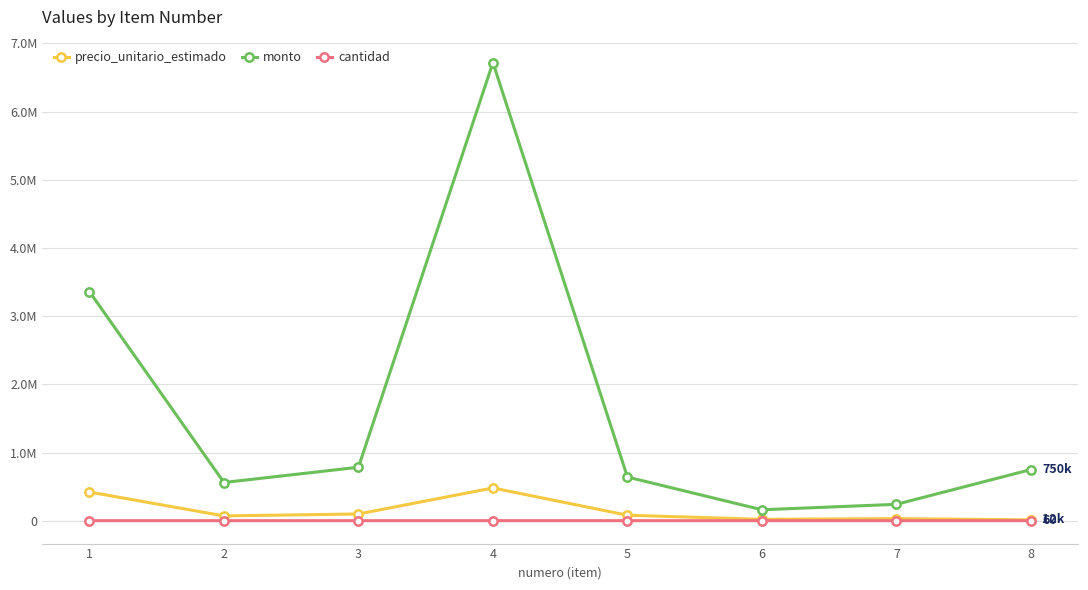

Does the chart have visible grid lines?

Yes